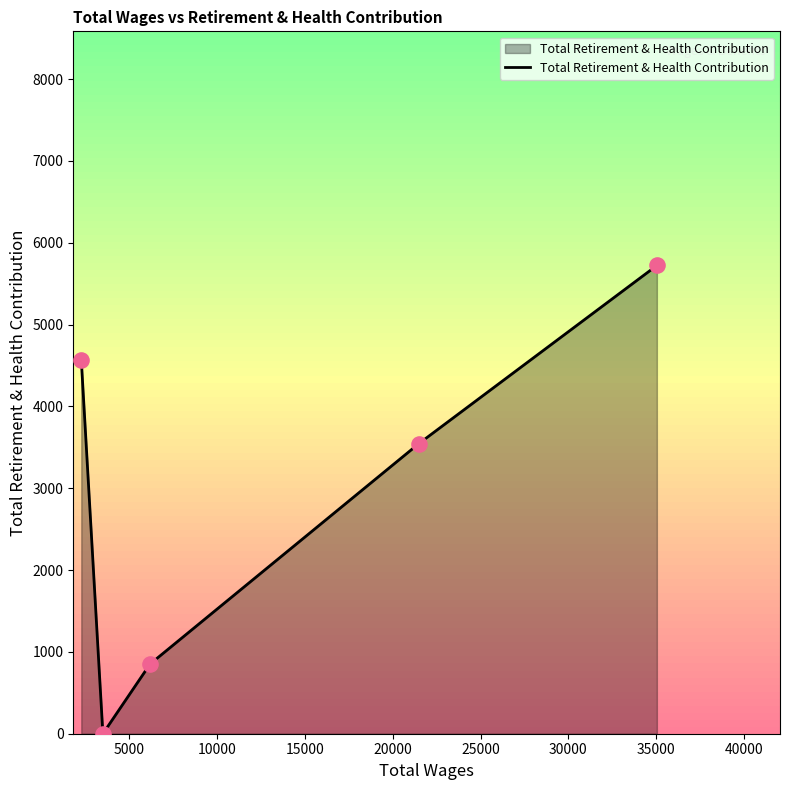

What is the maximum value for Total Retirement & Health Contribution?

5722.3